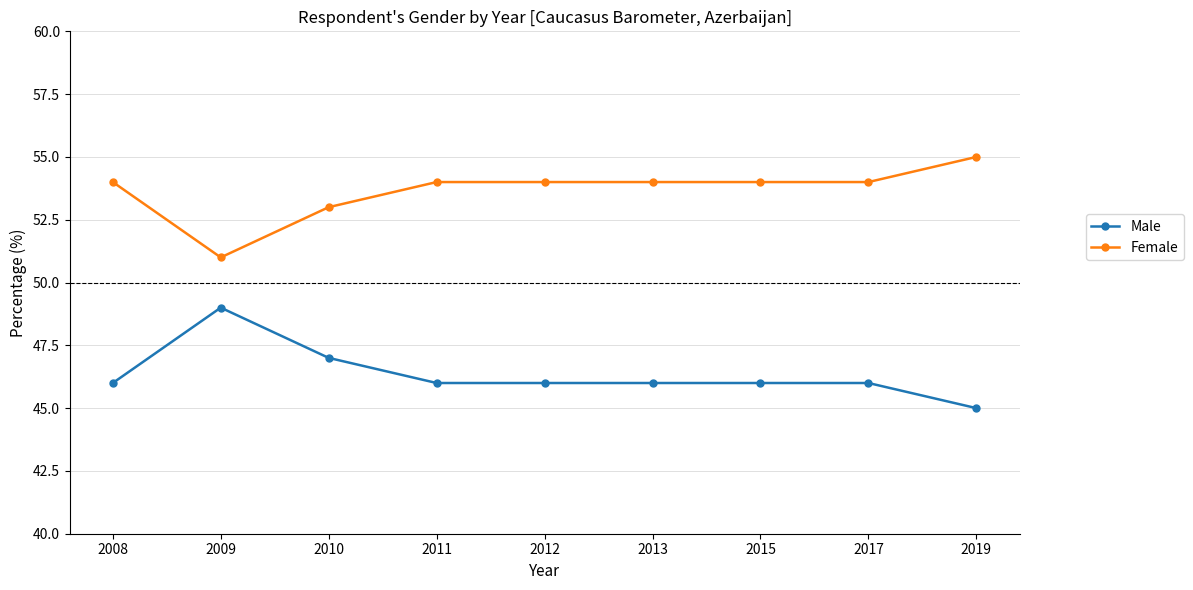

Where is Female nearest to the value 53?

2010